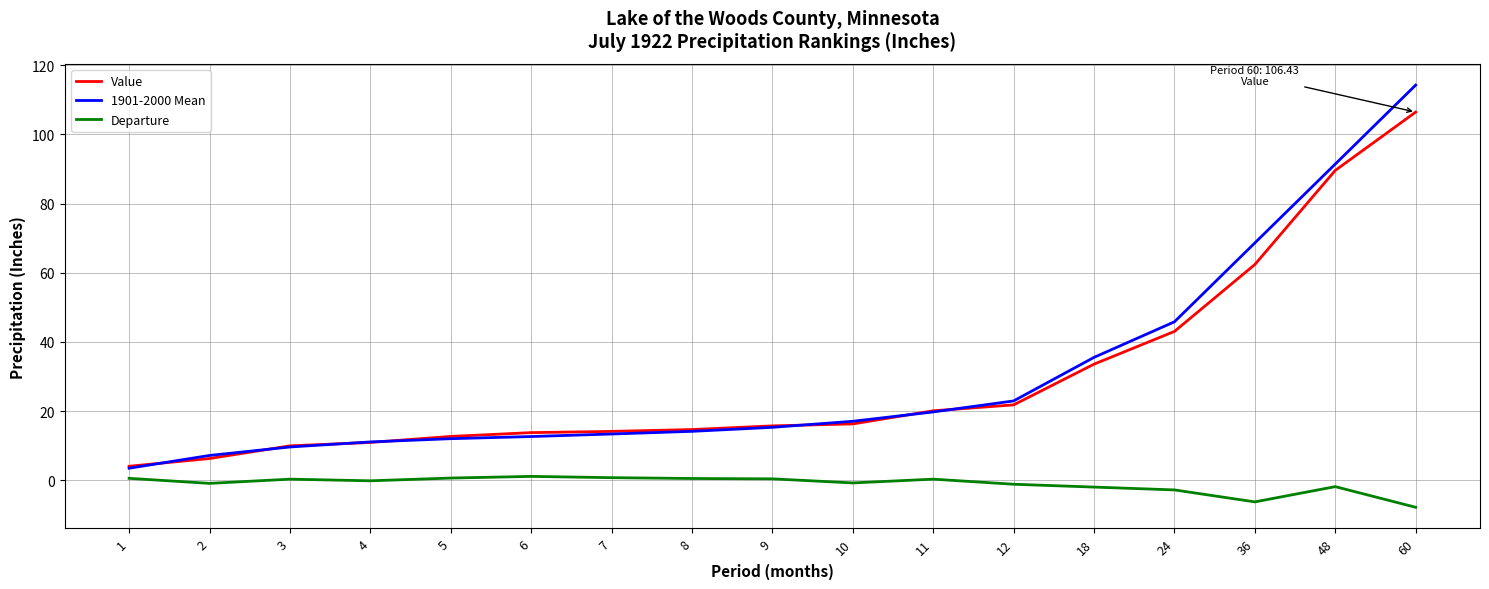

What are all the series names shown in the legend?

Value, 1901-2000 Mean, Departure